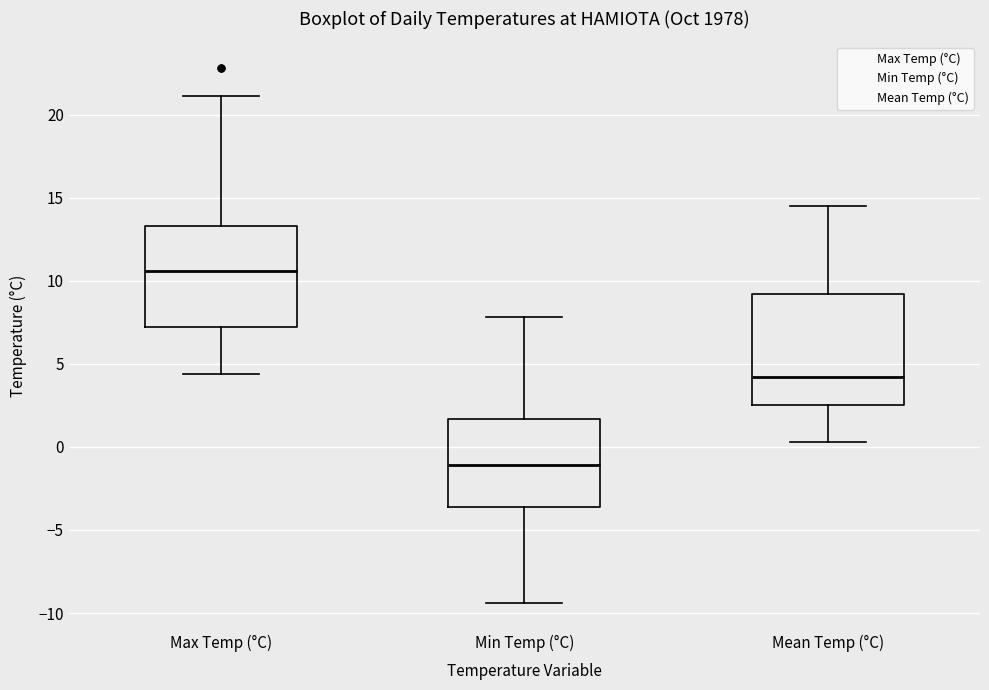

Reading left to right, read every box against the y-axis: the position of its median line, the range the box covers, and the ends of its whiskers. The values are not printed on the chart, so give them approximately, as read against the axis.

Max Temp (°C): median 10.5, box 7.0 to 13.5, whiskers 4.5 to 21.0
Min Temp (°C): median -1.0, box -3.5 to 1.5, whiskers -9.5 to 8.0
Mean Temp (°C): median 4.0, box 2.5 to 9.0, whiskers 0.5 to 14.5